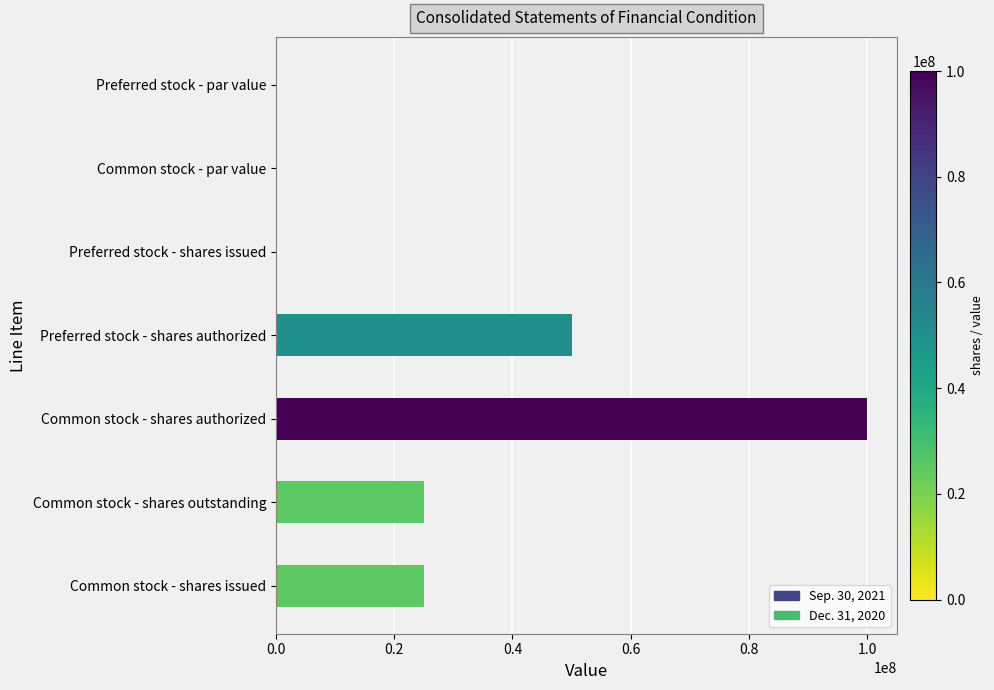

What is the sum of all values?

200076108.0